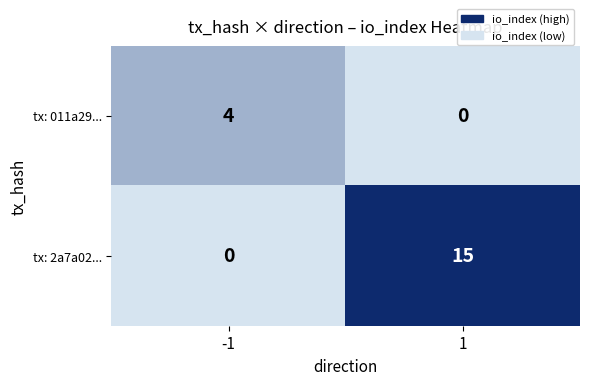

How many values in tx: 011a29... are above zero?

1